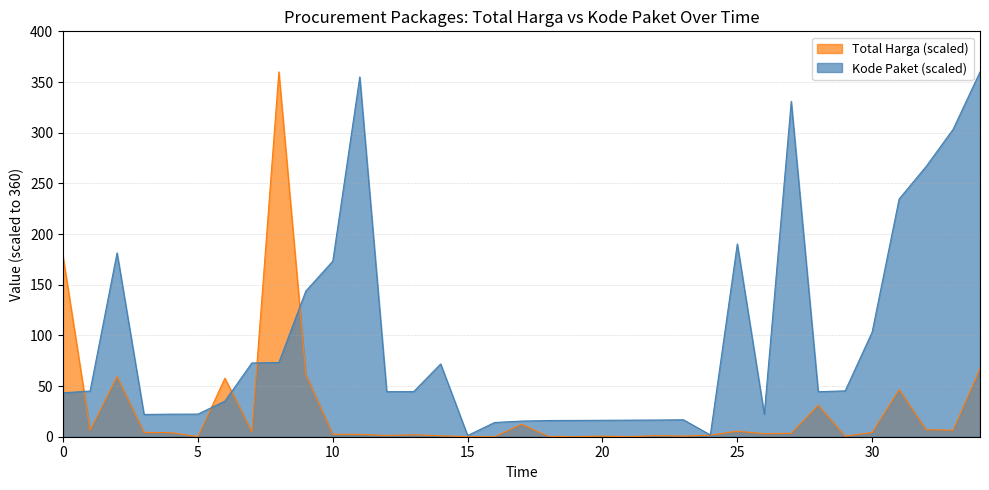

True or false: Total Harga (scaled) has a value of 177.5 at 0.

True